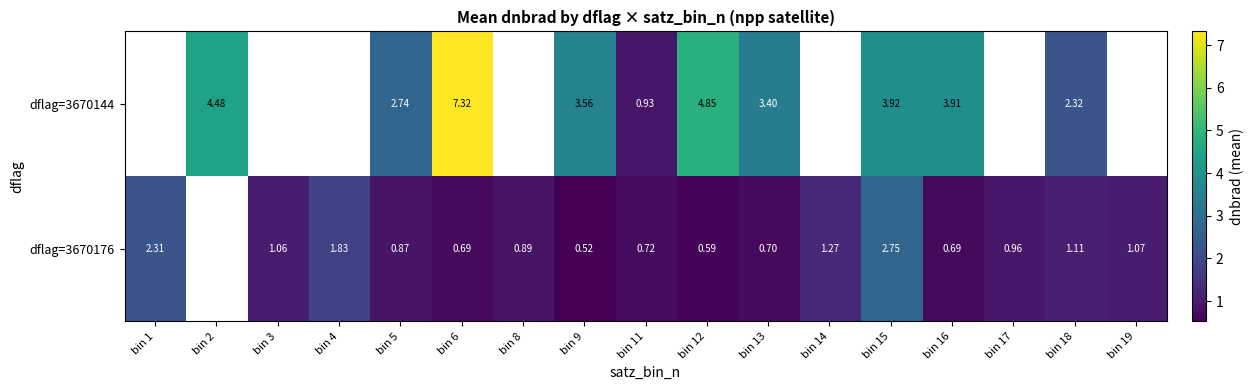

Is it true that dflag=3670176 equals 2.7 at bin 4?

False